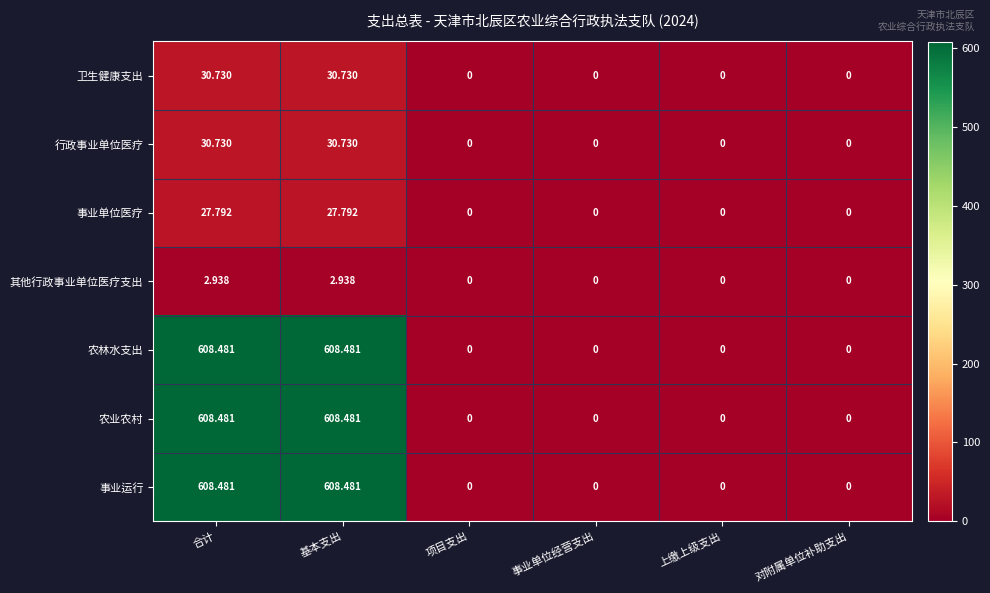

Is the value of 农林水支出 at 项目支出 greater than the value of 卫生健康支出 at 基本支出?

No